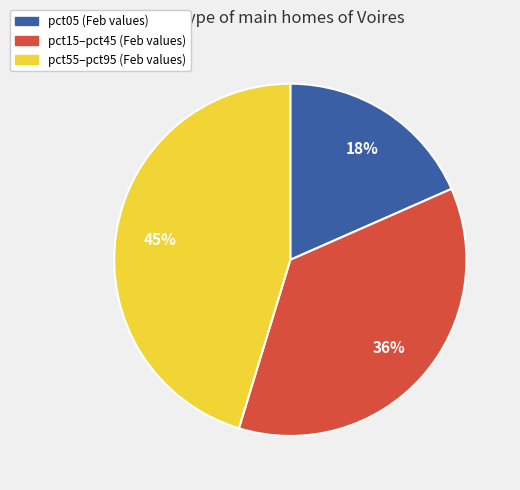

Is there a majority slice in this chart?

No